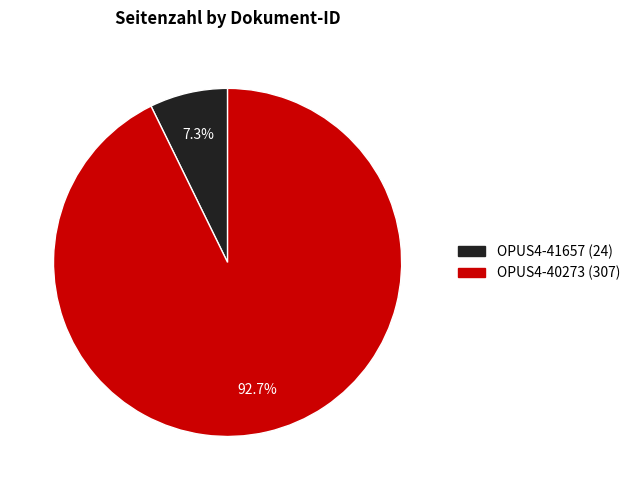

What percentage is the OPUS4-41657 slice, to the nearest percent?

7%